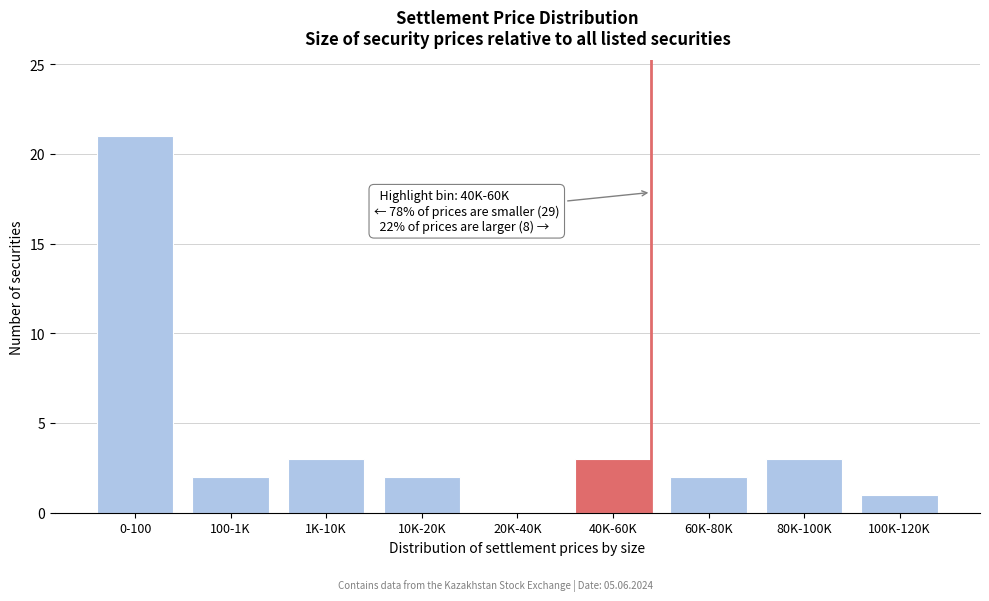

Reading right to left, list all the values displayed in this chart.

100K-120K=1	80K-100K=3	60K-80K=2	40K-60K=3	20K-40K=0	10K-20K=2	1K-10K=3	100-1K=2	0-100=21